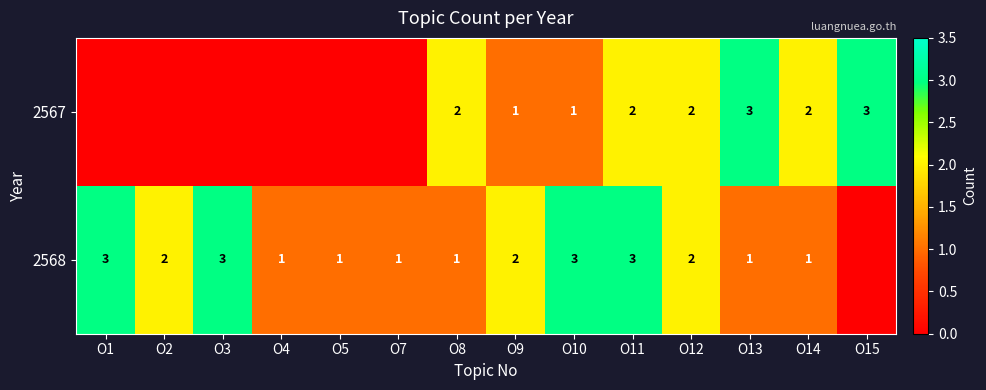

Is the value of 2568 at O11 greater than the value of 2567 at O12?

Yes